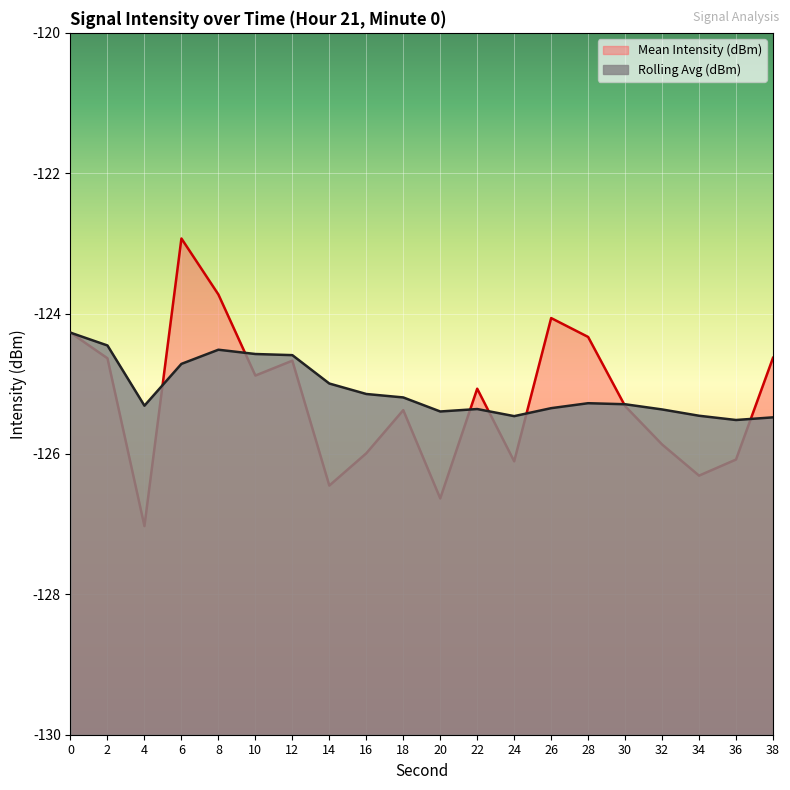

Rank the series at 34 from lowest to highest value.

Mean Intensity (dBm), Rolling Avg (dBm)